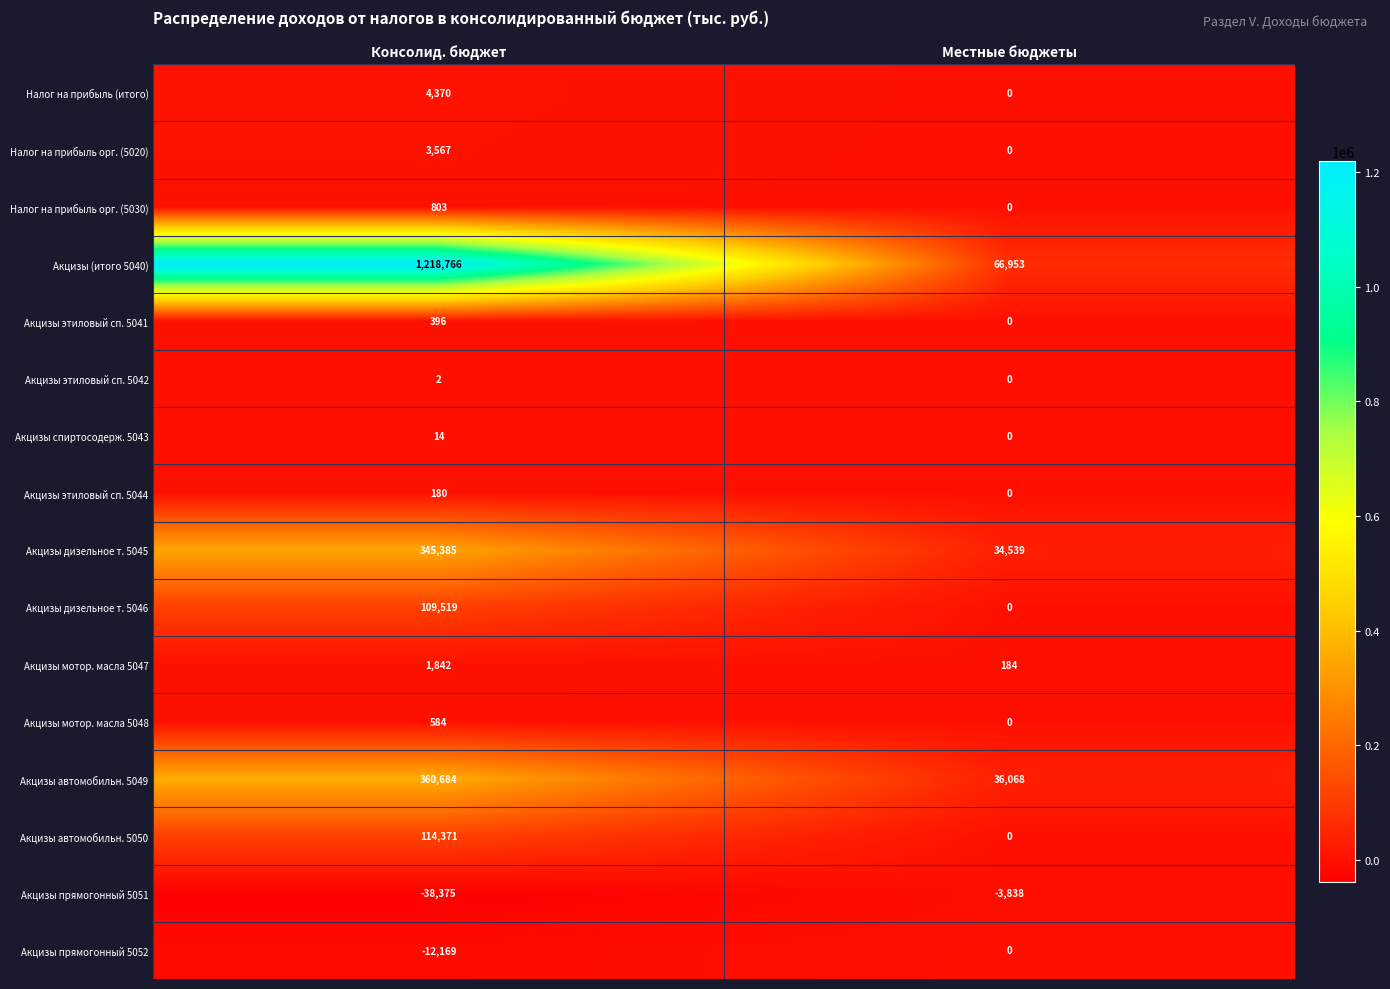

The value of Акцизы мотор. масла 5047 at Местные бюджеты is 119. True or false?

False